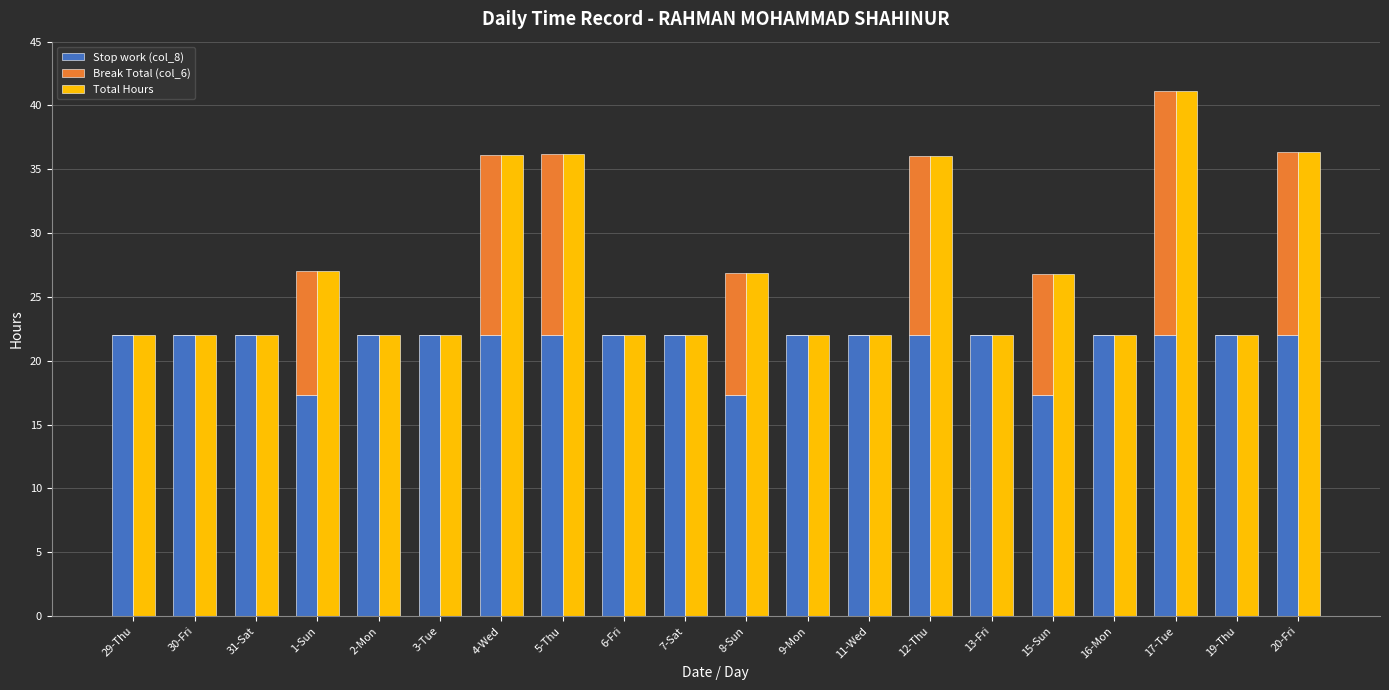

Reading left to right, list all the values displayed in this chart.

Stop work (col_8): 22.0	22.0	22.0	17.3	22.0	22.0	22.0	22.0	22.0	22.0	17.3	22.0	22.0	22.0	22.0	17.3	22.0	22.0	22.0	22.0
Break Total (col_6): 0.0	0.0	0.0	9.7	0.0	0.0	14.2	14.2	0.0	0.0	9.6	0.0	0.0	14.1	0.0	9.5	0.0	19.2	0.0	14.4
Total Hours: 22.0	22.0	22.0	27.0	22.0	22.0	36.2	36.2	22.0	22.0	26.9	22.0	22.0	36.1	22.0	26.8	22.0	41.1	22.0	36.4